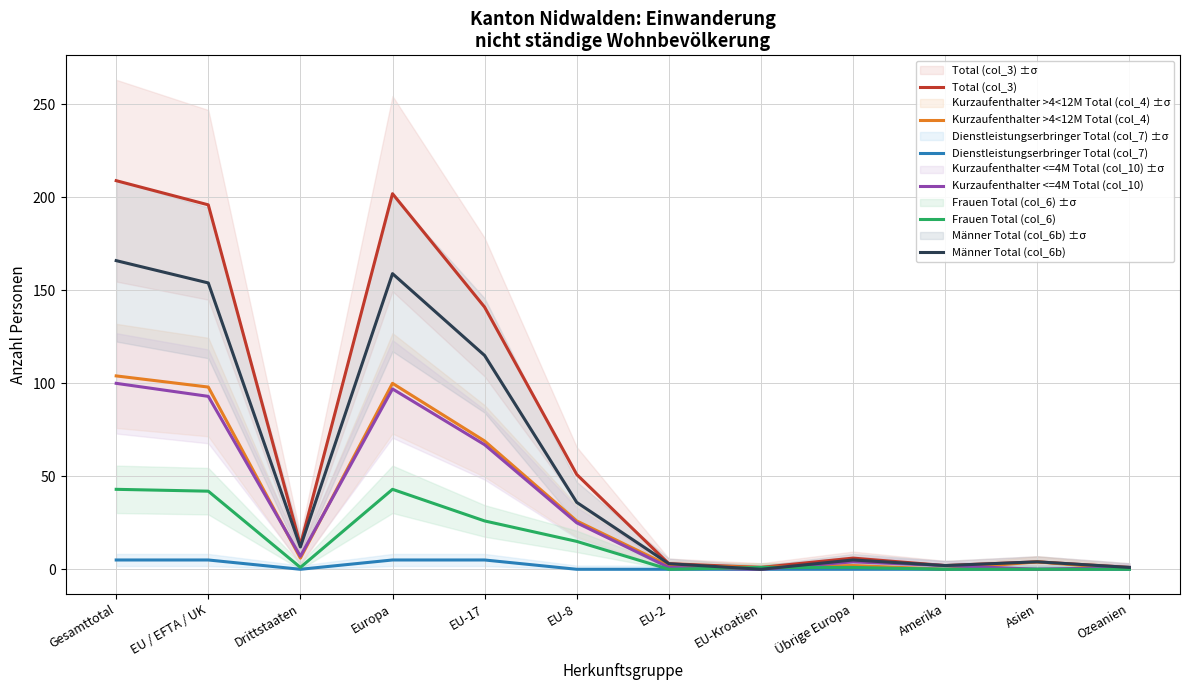

What value does the Total (col_3) series have at Europa, to the nearest 10?

200